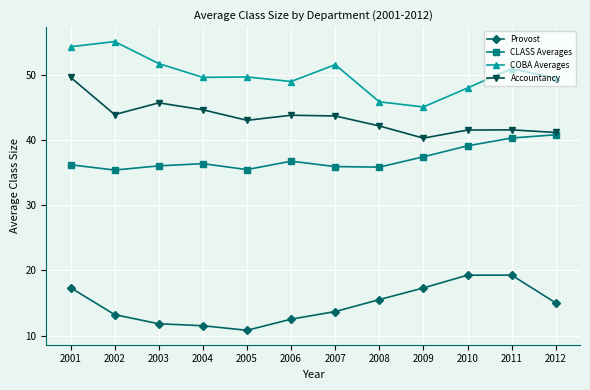

Which series has the widest spread of values?

COBA Averages